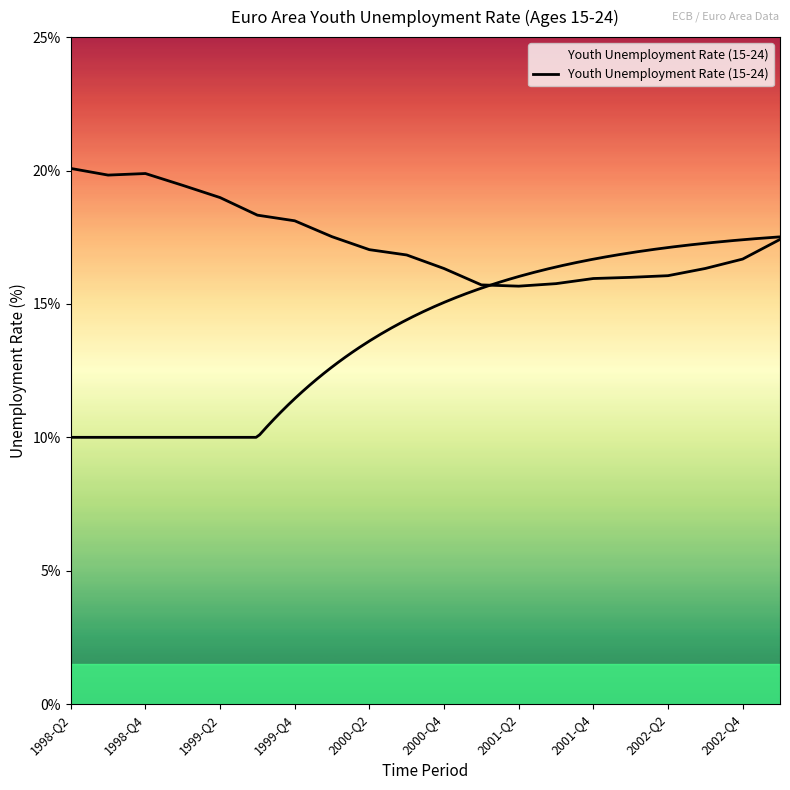

What is the label of the 20th point from the right?

1998-Q2